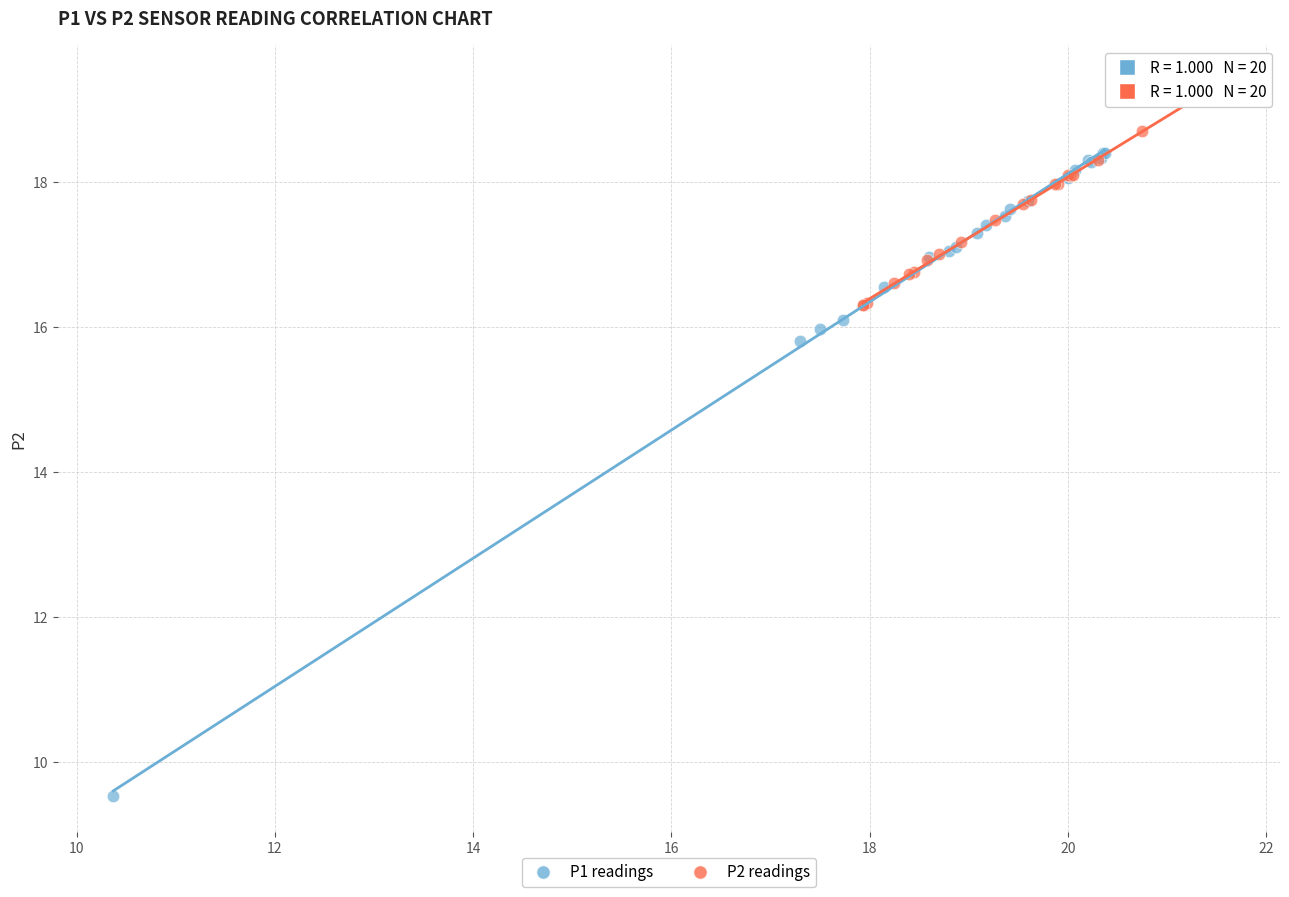

Which series reaches the minimum Y coordinate?

P1 readings